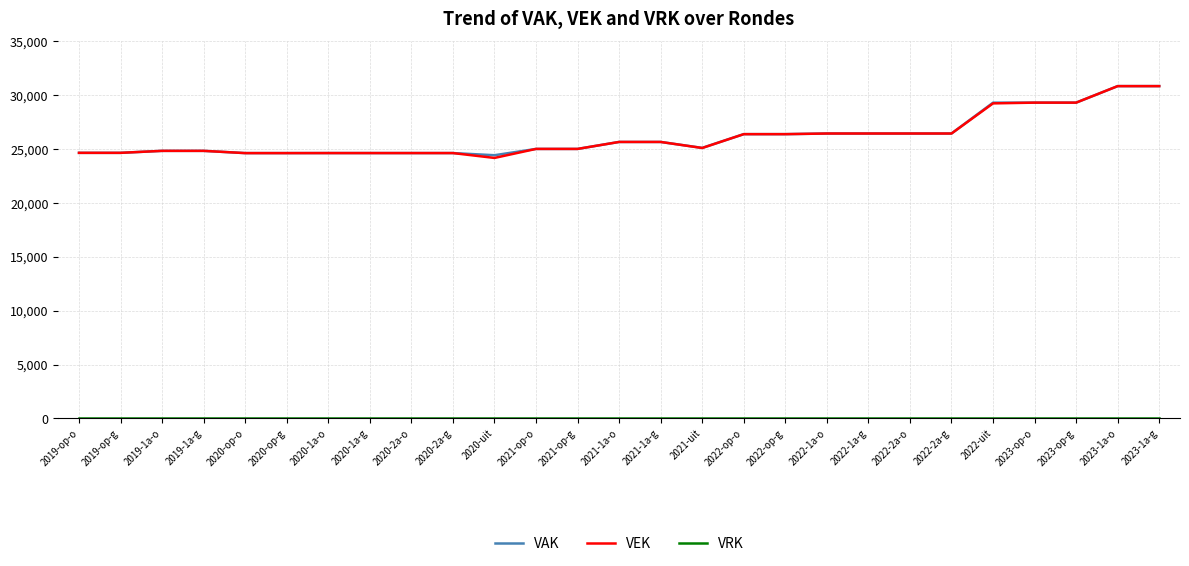

Is this an area chart (filled region under the line)?

No